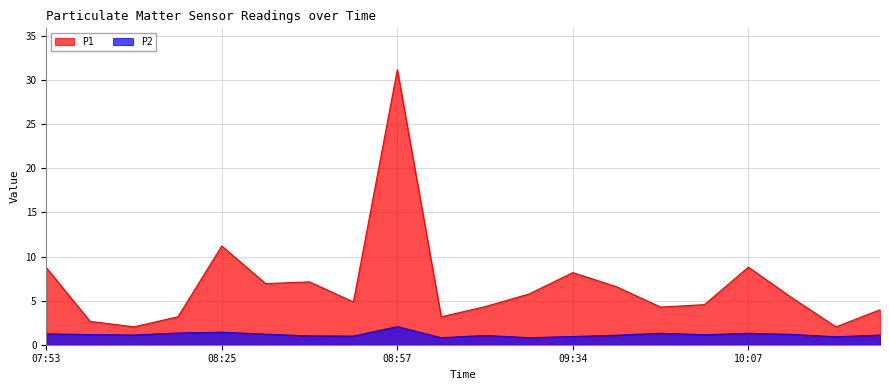

Reading left to right, list all the values displayed in this chart.

P1: 8.8	2.6	2.0	3.2	11.2	6.9	7.1	4.8	31.2	3.2	4.3	5.8	8.2	6.6	4.3	4.5	8.8	5.3	2.0	4.0
P2: 1.2	1.1	1.1	1.3	1.4	1.2	1.0	1.0	2.0	0.8	1.1	0.8	0.9	1.1	1.3	1.1	1.3	1.2	0.9	1.1